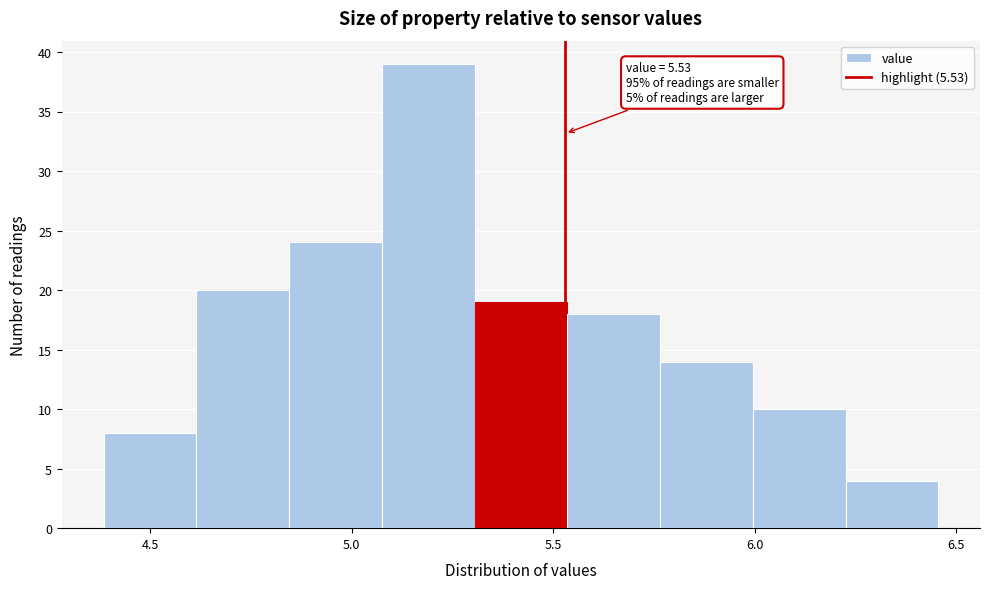

Which range on the x-axis has the tallest bar?

5.075 to 5.305